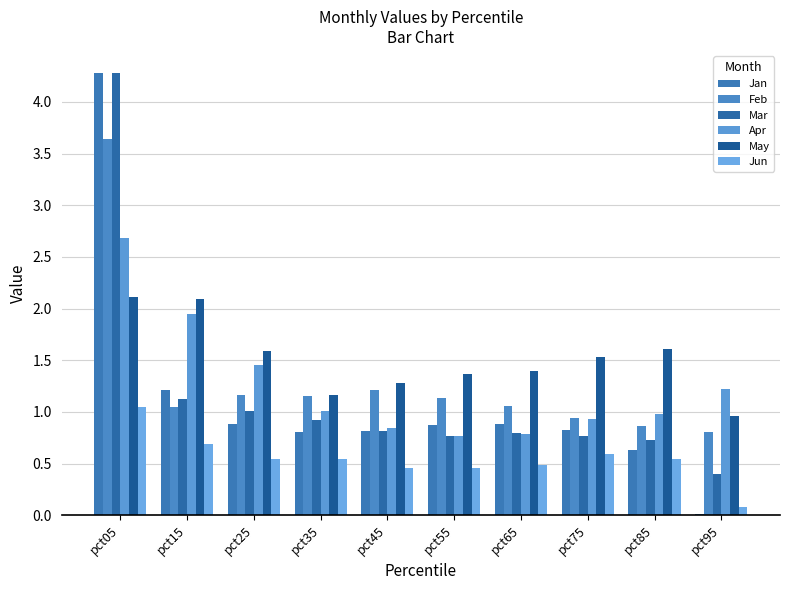

At which category is the sum across all series the highest?

pct05